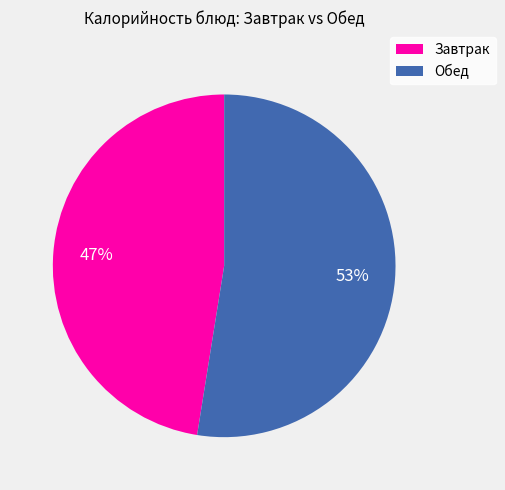

To the nearest percent, what is the combined percentage of Завтрак and Обед?

100%